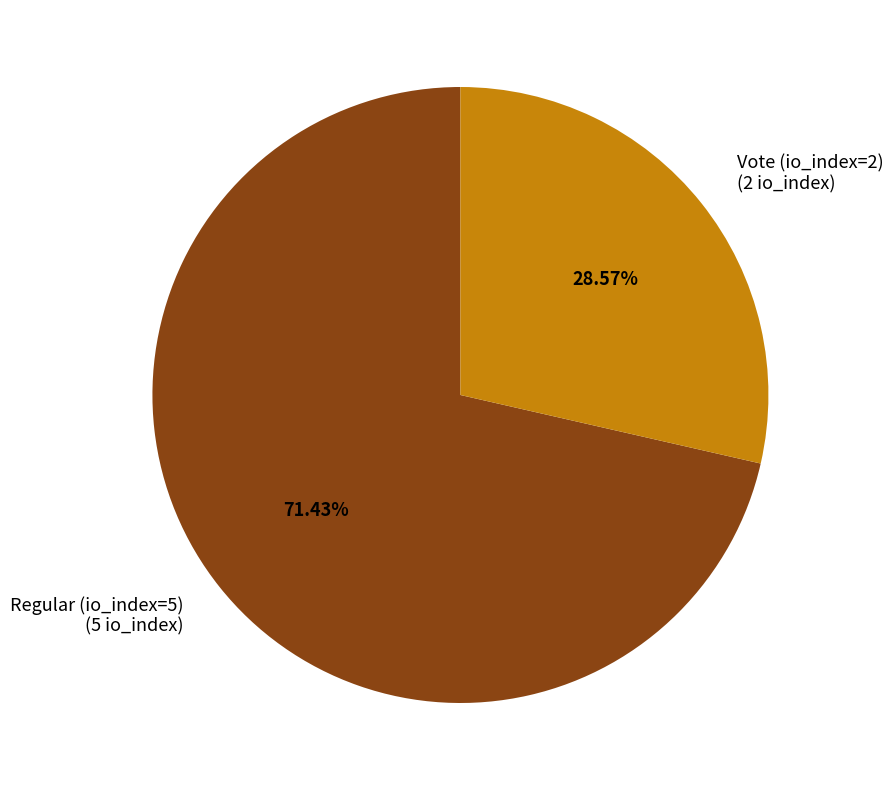

What is the majority slice?

Regular (io_index=5)